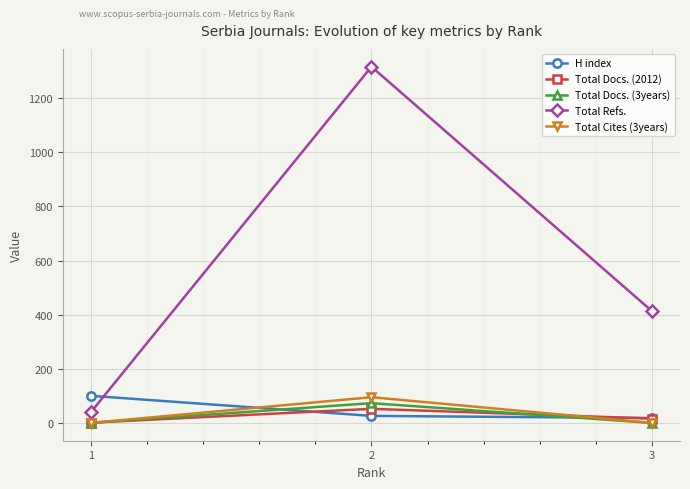

Which series changed the most between 1 and 2?

Total Refs.